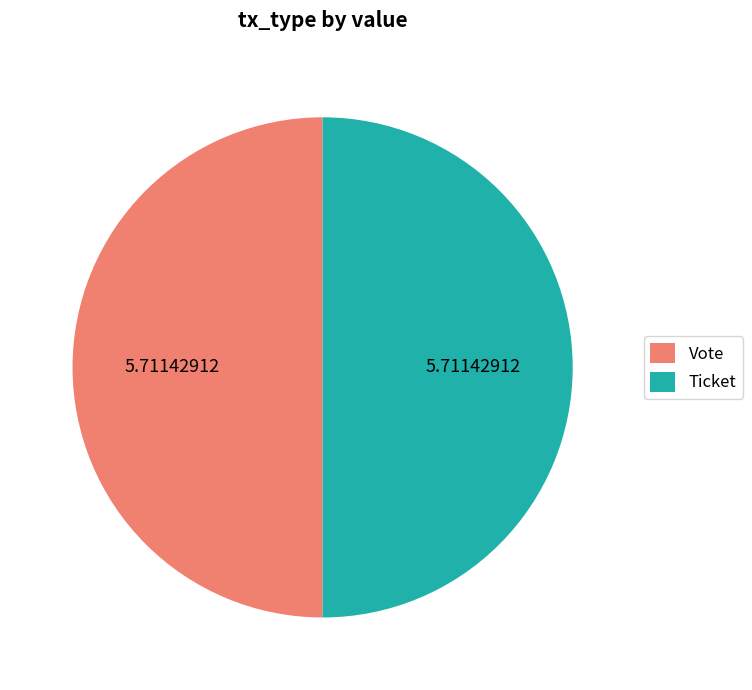

How many segments does this pie chart have?

2